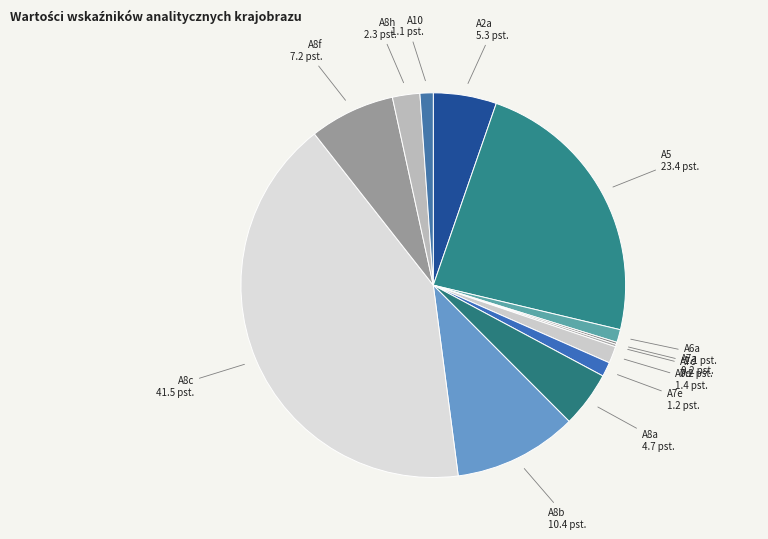

Which has a higher value, A5 or A8c?

A8c